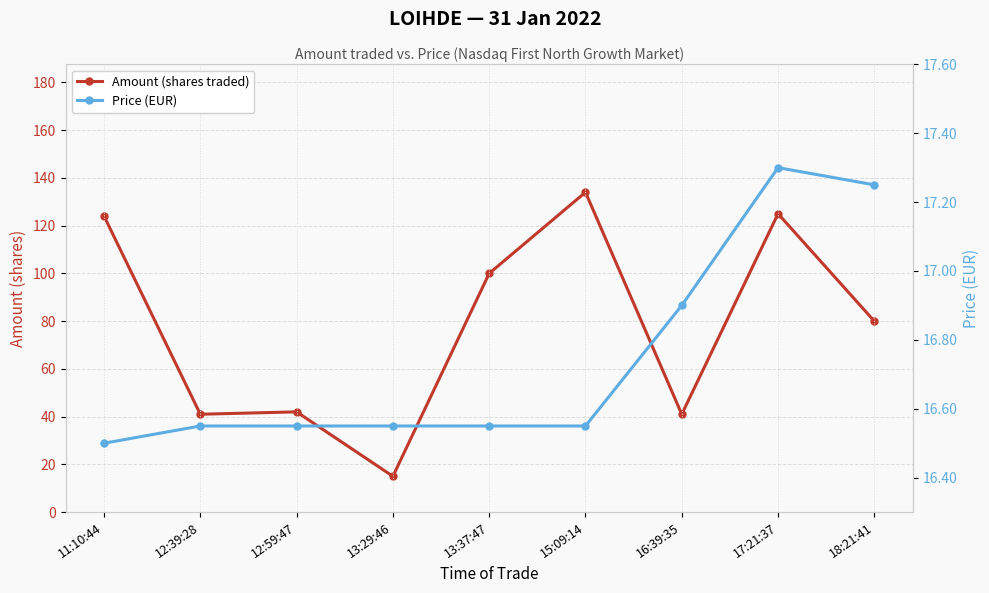

What is the sum of the Amount (shares traded) values at 13:29:46 and 15:09:14?

149.0